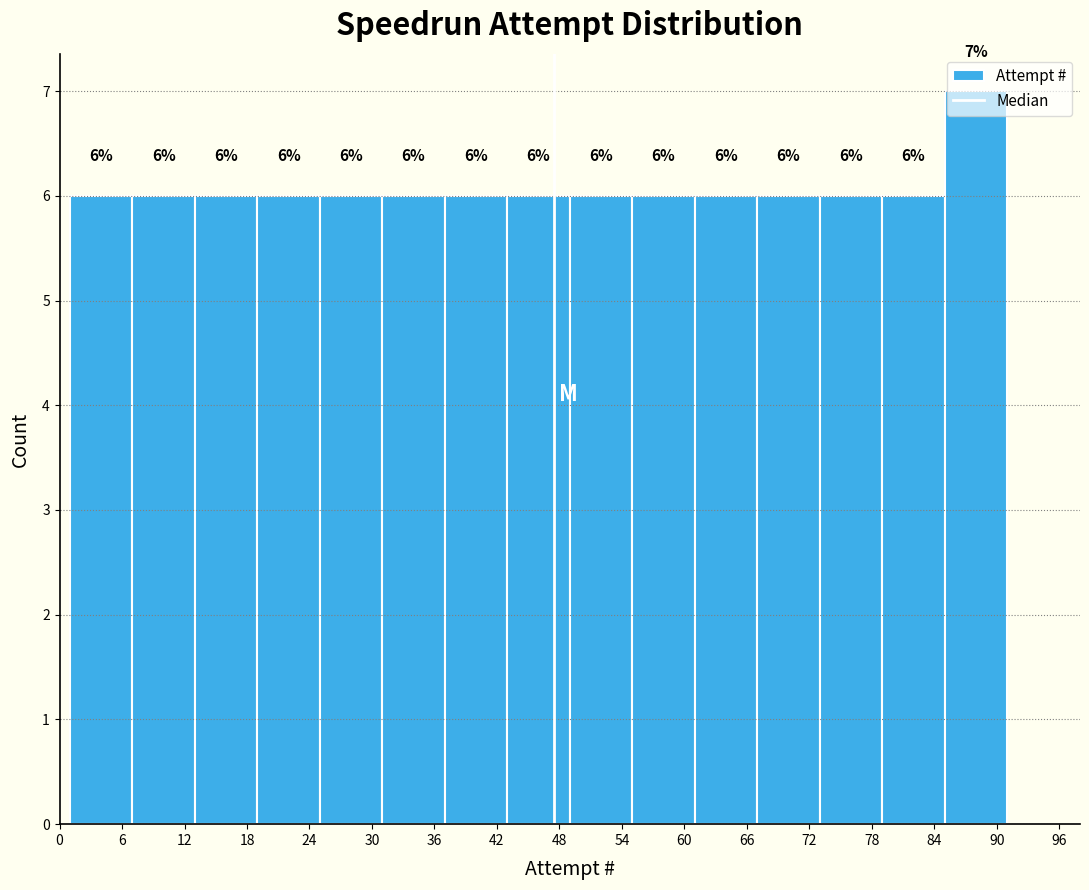

Reading left to right, list every bar in this chart as the range it spans on the x-axis followed by its height.

1 to 7: 6
7 to 13: 6
13 to 19: 6
19 to 25: 6
25 to 31: 6
31 to 37: 6
37 to 43: 6
43 to 49: 6
49 to 55: 6
55 to 61: 6
61 to 67: 6
67 to 73: 6
73 to 79: 6
79 to 85: 6
85 to 91: 7